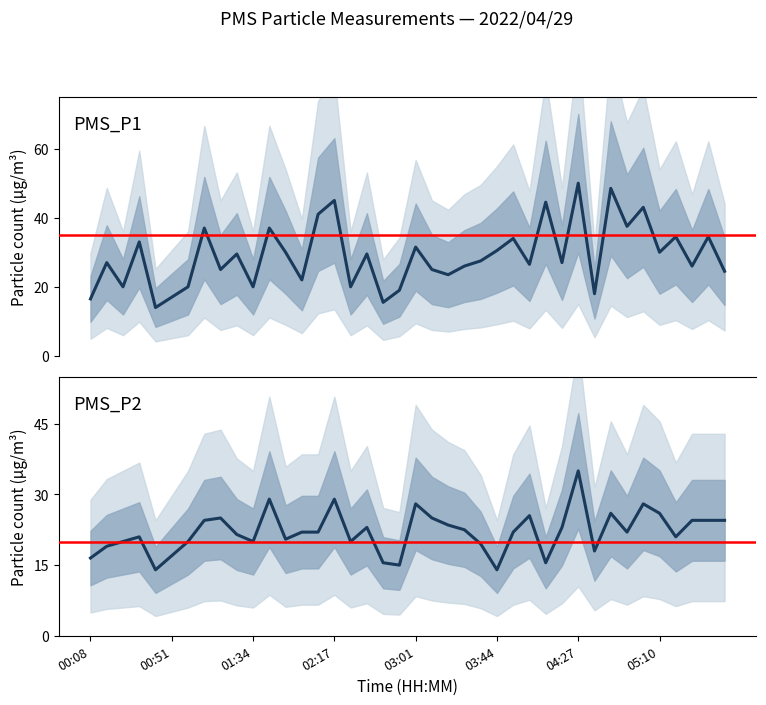

What is the maximum value for PMS_P2?

35.0